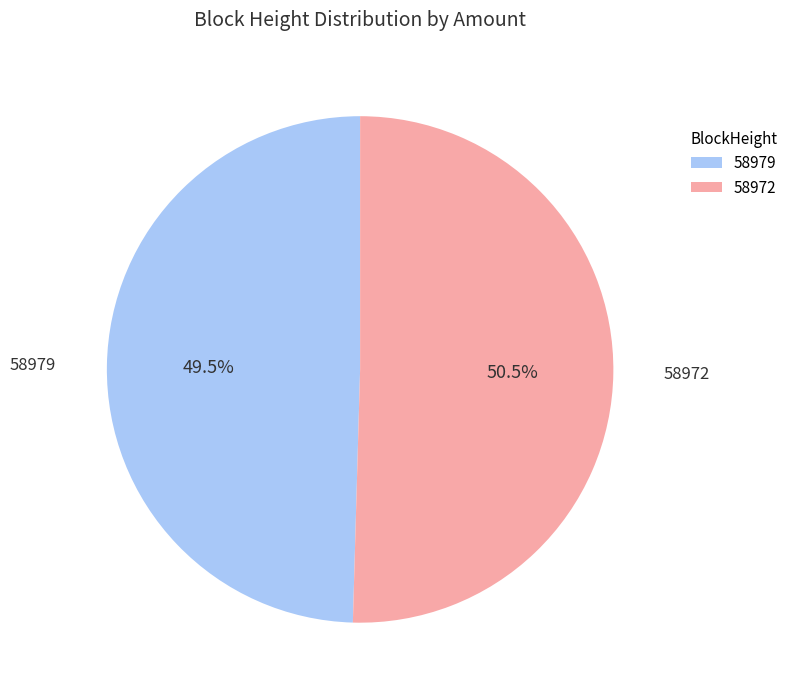

How many segments does this pie chart have?

2